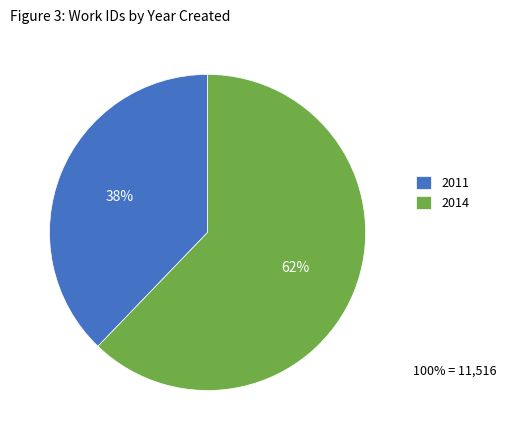

True or false: 2014 accounts for 72% of the total.

False